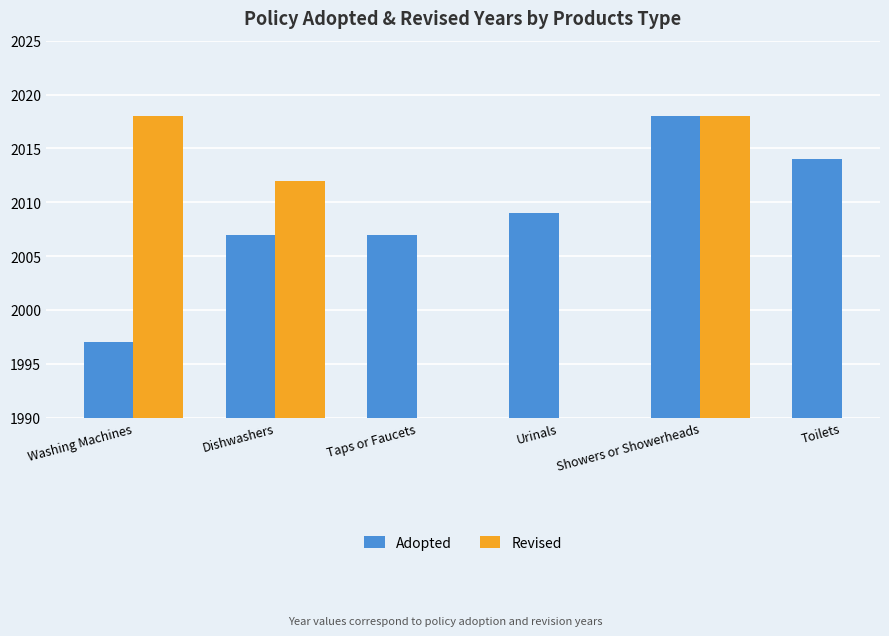

At how many categories does at least one series exceed 2010?

4